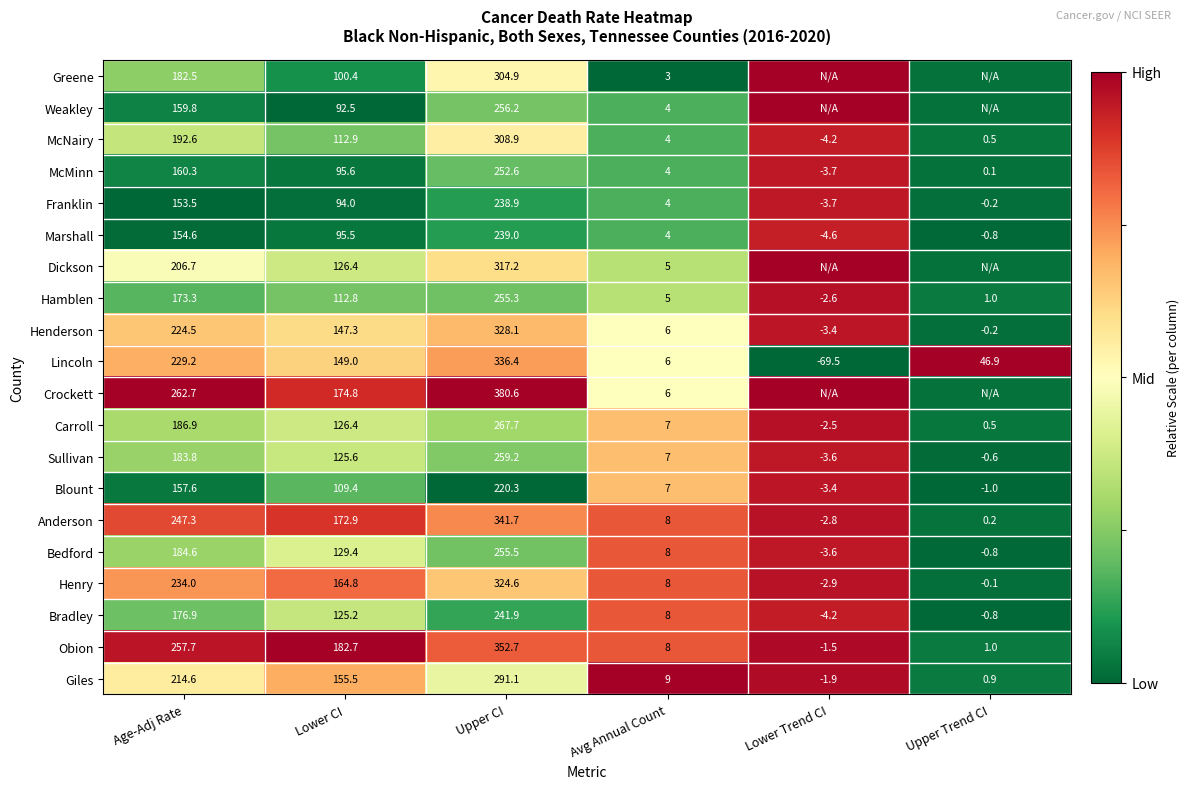

At which label is Marshall closest to 117?

Lower CI